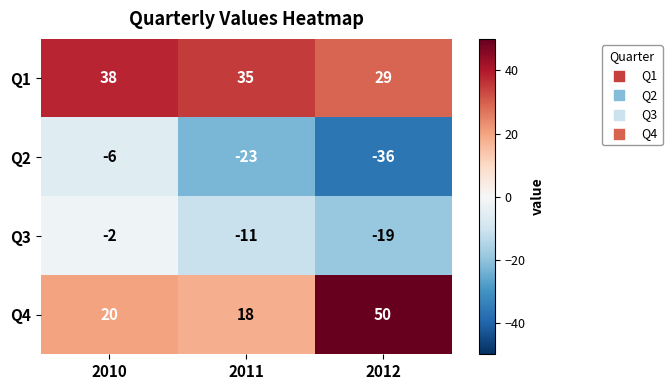

How many series are shown in this chart?

4